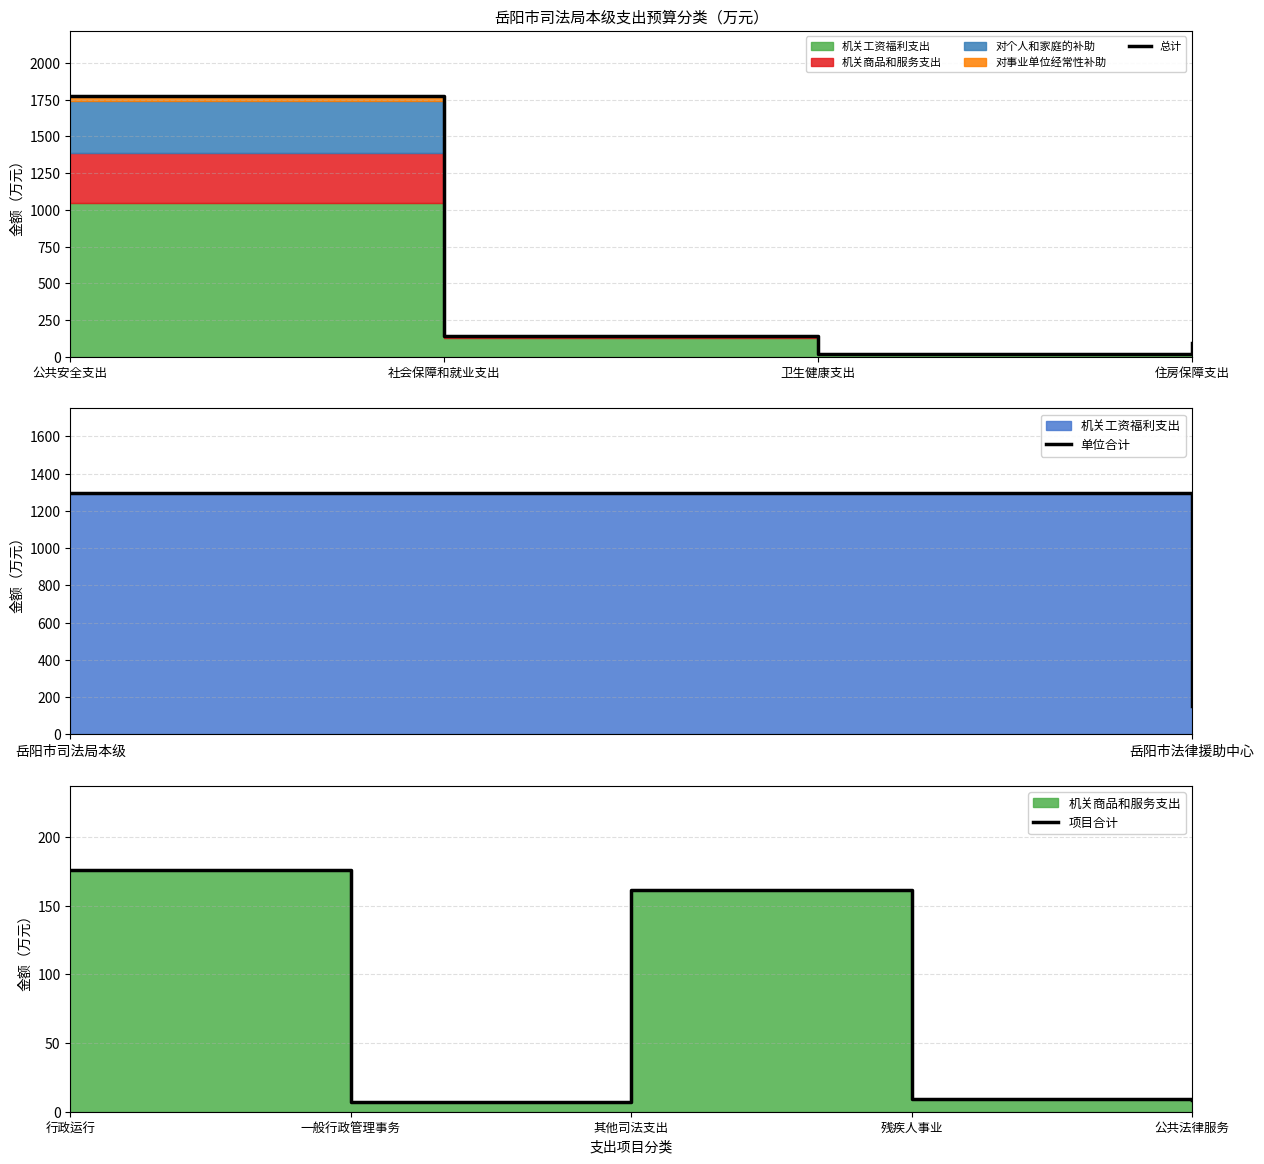

At which label does 总计 reach its minimum?

卫生健康支出